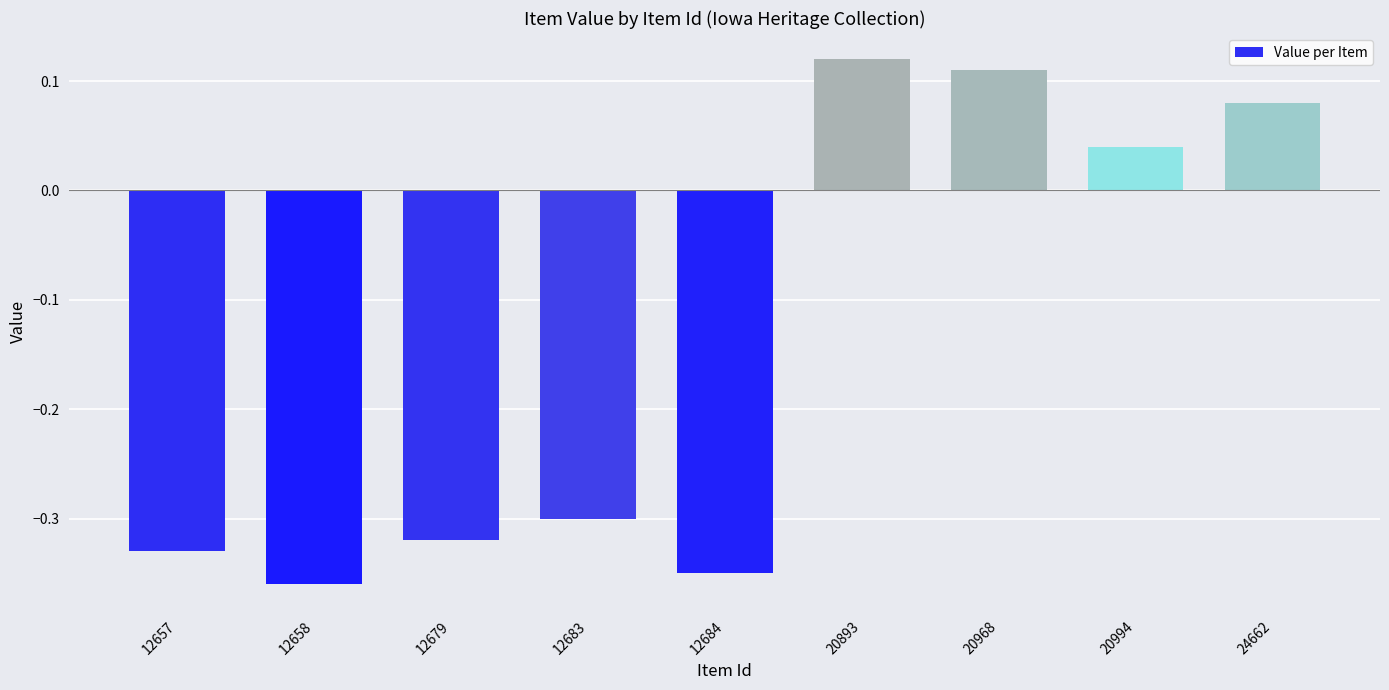

List the labels in order of value, smallest first.

12658, 12684, 12657, 12679, 12683, 20994, 24662, 20968, 20893